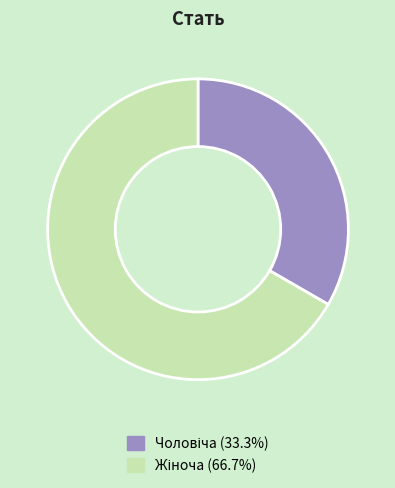

Does any single category account for the majority?

Yes